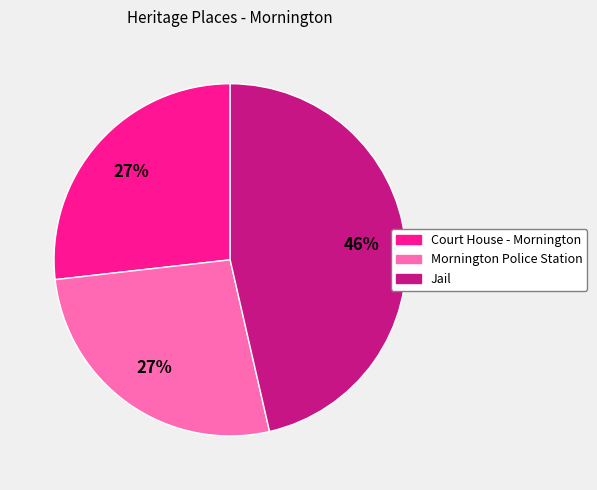

Which category has the biggest portion of the pie?

Jail